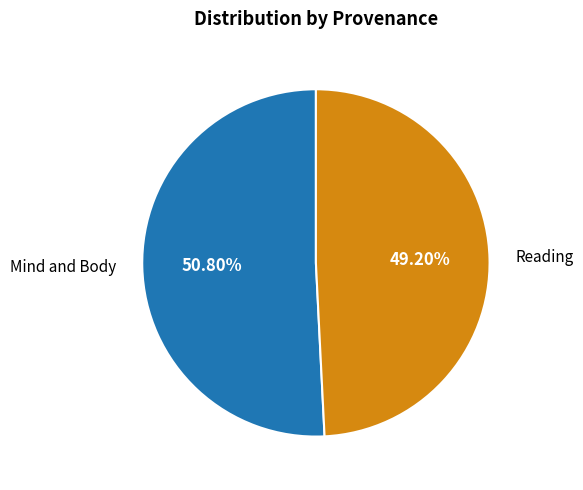

Is there a majority slice in this chart?

Yes